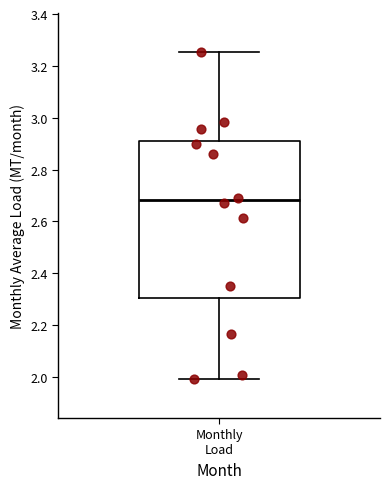

Where does the median line of the box for Monthly Load sit on the y-axis? The values are not printed on the chart, so give them approximately, as read against the axis.

2.68